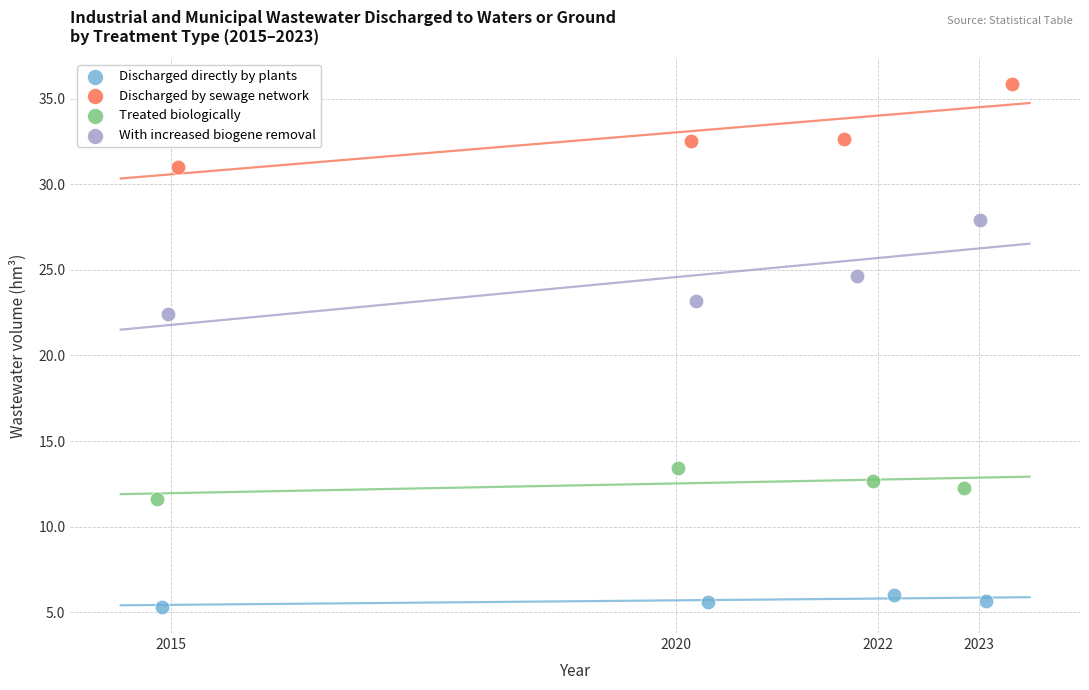

Which series has the widest spread of Y values?

With increased biogene removal